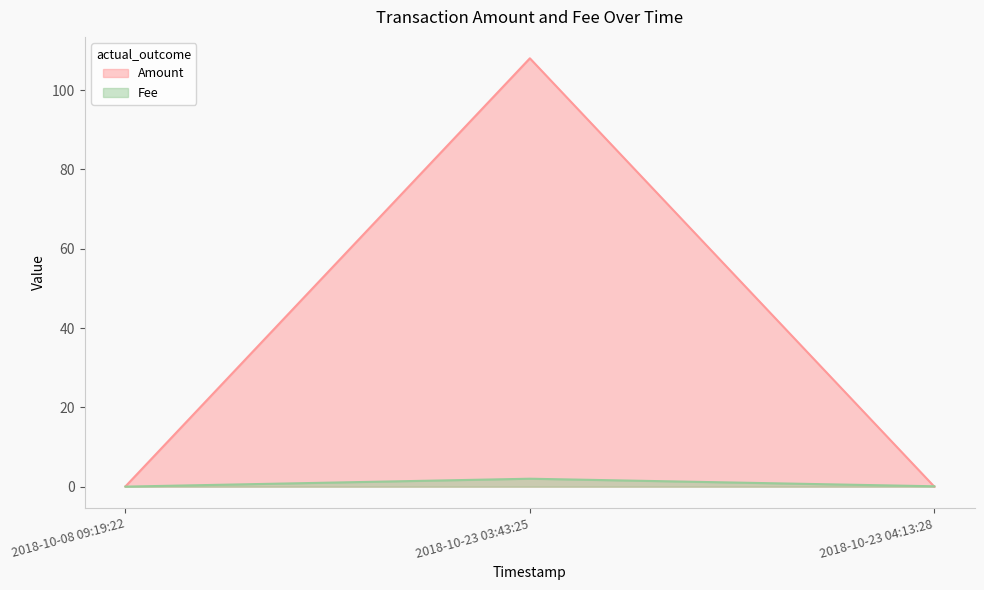

What is the value of the Amount point at the 1st from the left?

0.1